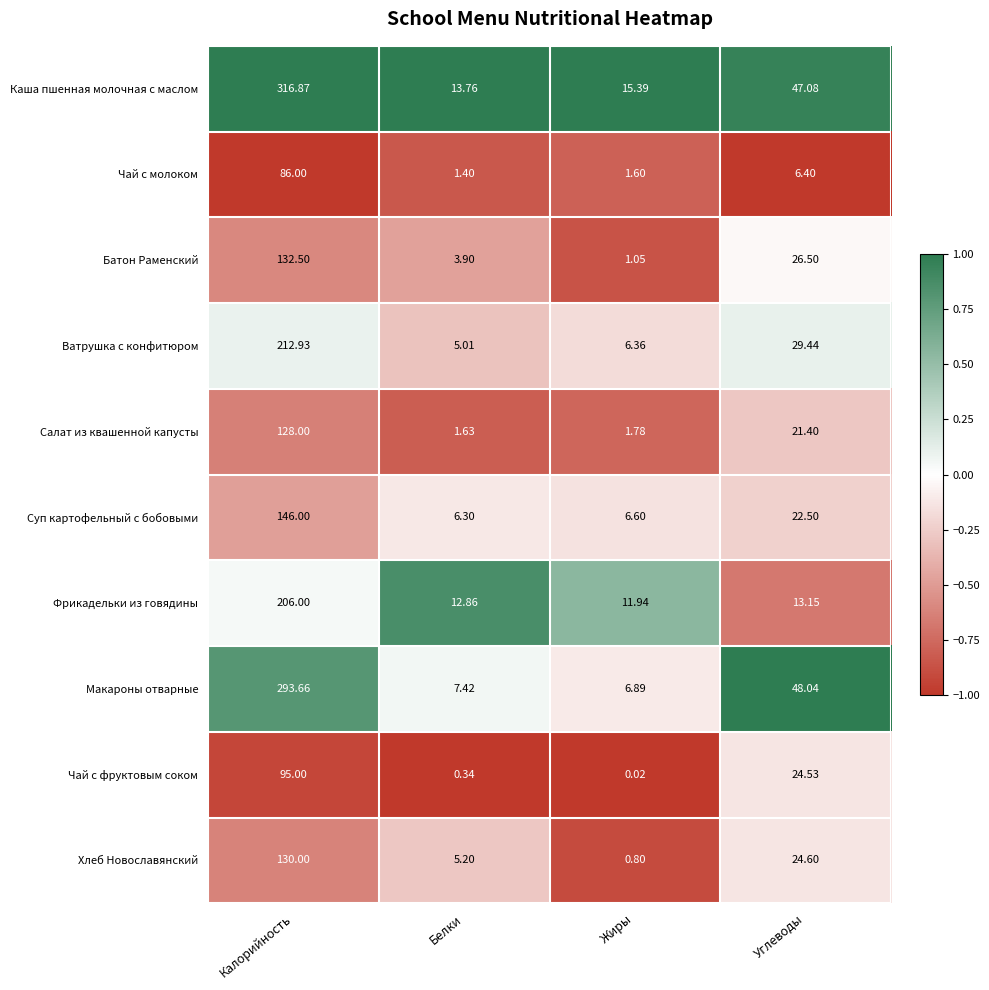

At which category does the chart reach its minimum across all series?

Жиры